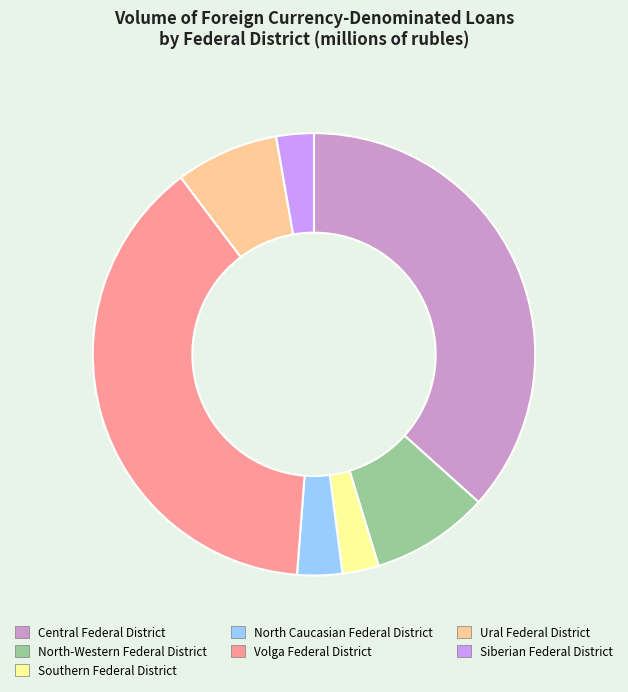

Is it true that Ural Federal District is 18% of the pie?

False